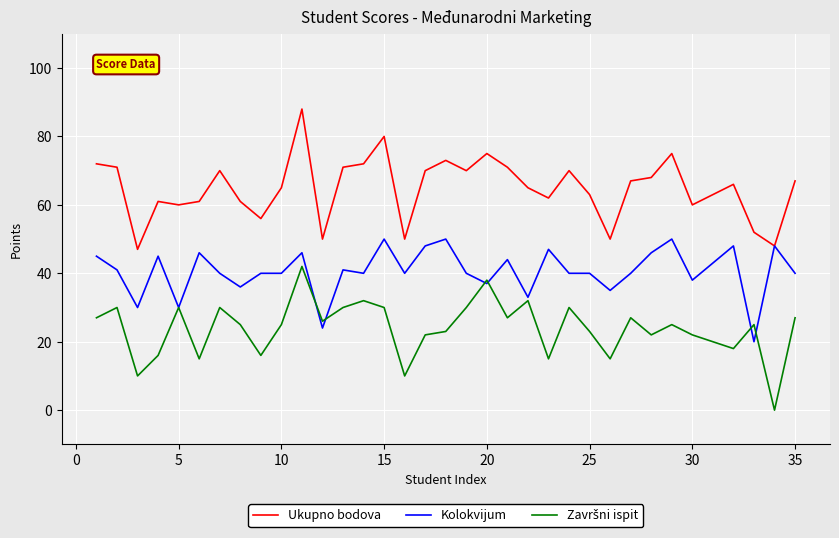

How many values in the Ukupno bodova series are below 67?

17